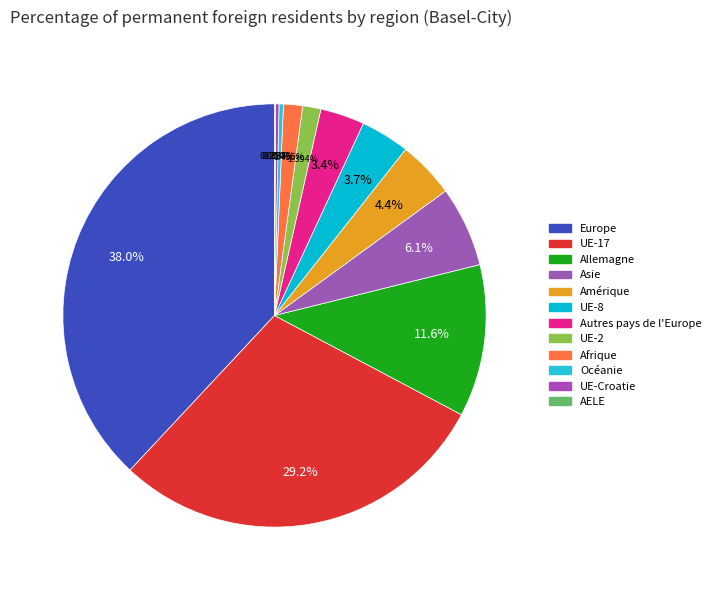

Rank the categories by value from lowest to highest.

AELE, UE-Croatie, Océanie, UE-2, Afrique, Autres pays de l'Europe, UE-8, Amérique, Asie, Allemagne, UE-17, Europe